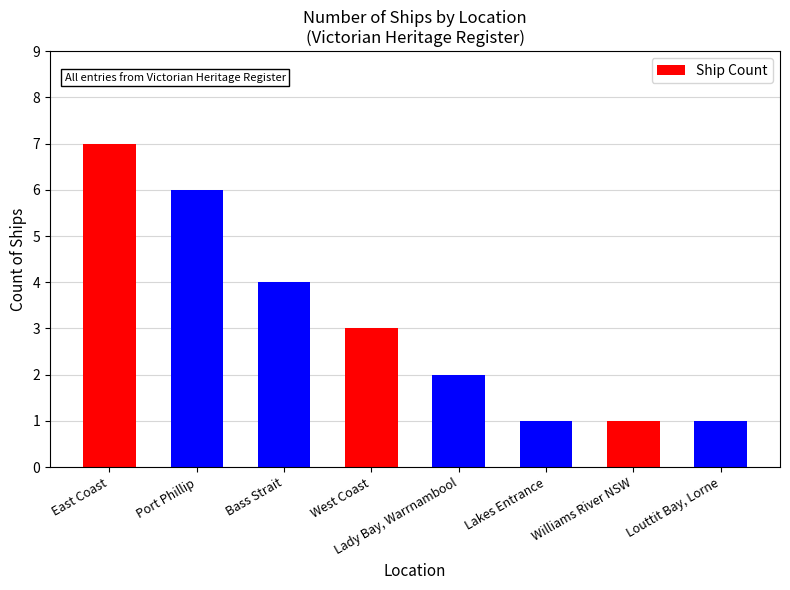

What is the value of the 6th bar from the left?

1